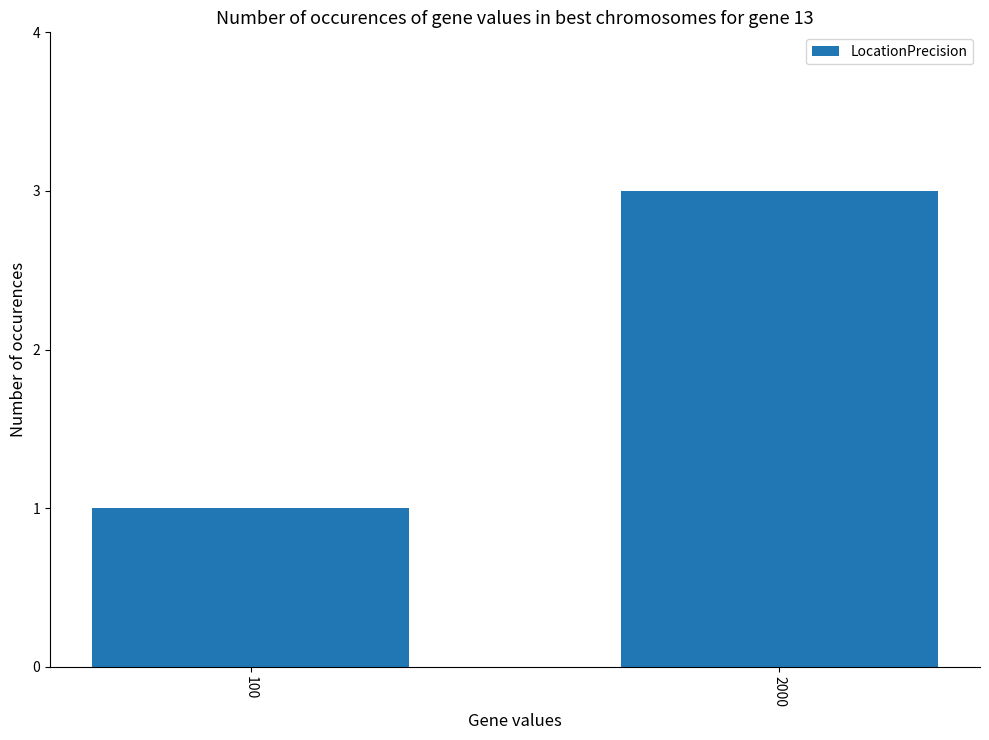

Which label corresponds to the smallest value in the chart?

100